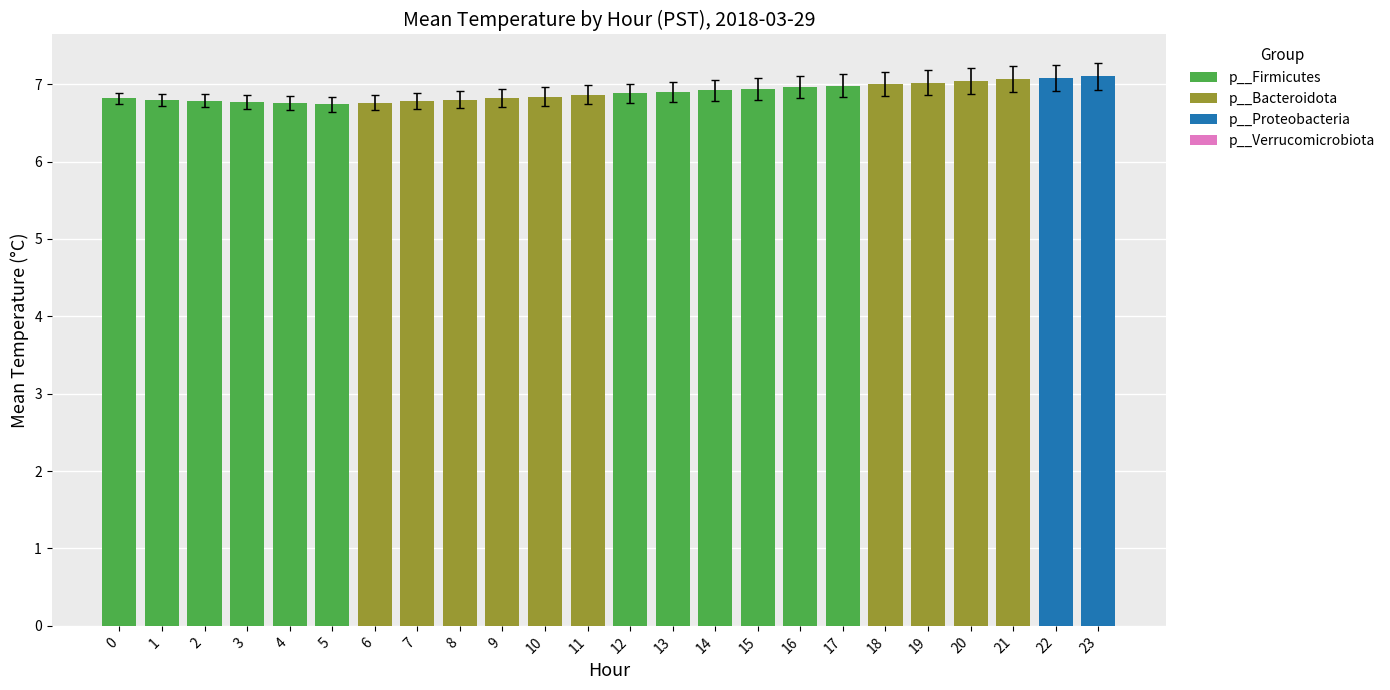

What is the sum of all values?

165.4